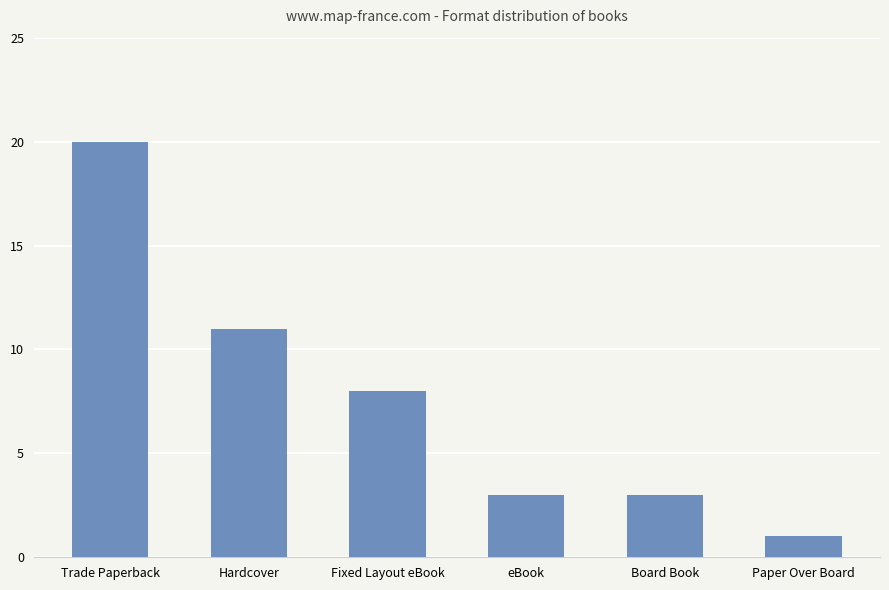

What position from the right is eBook?

3